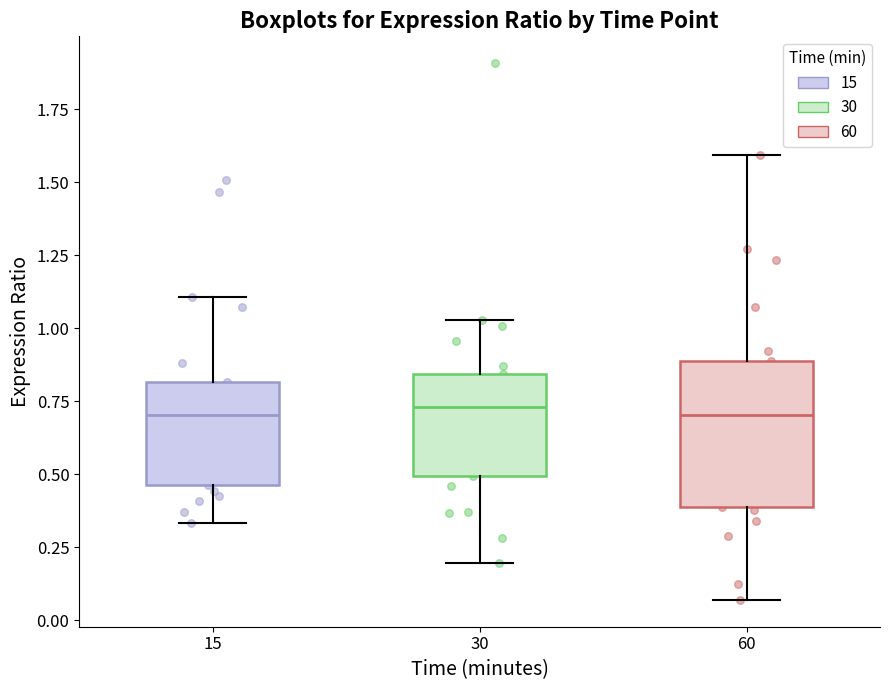

Where does the upper whisker of the box at x = 15 end on the y-axis? The values are not printed on the chart, so give them approximately, as read against the axis.

1.10